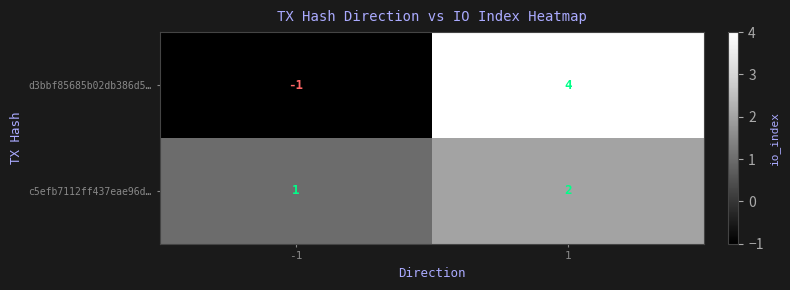

The d3bbf85685b02db386d5… series shows -1 at -1. True or false?

True